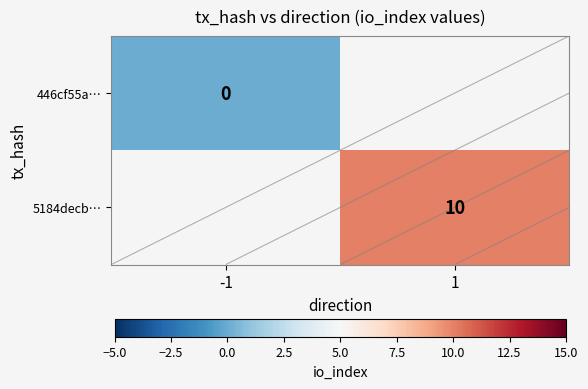

At how many categories does at least one series exceed 6?

1